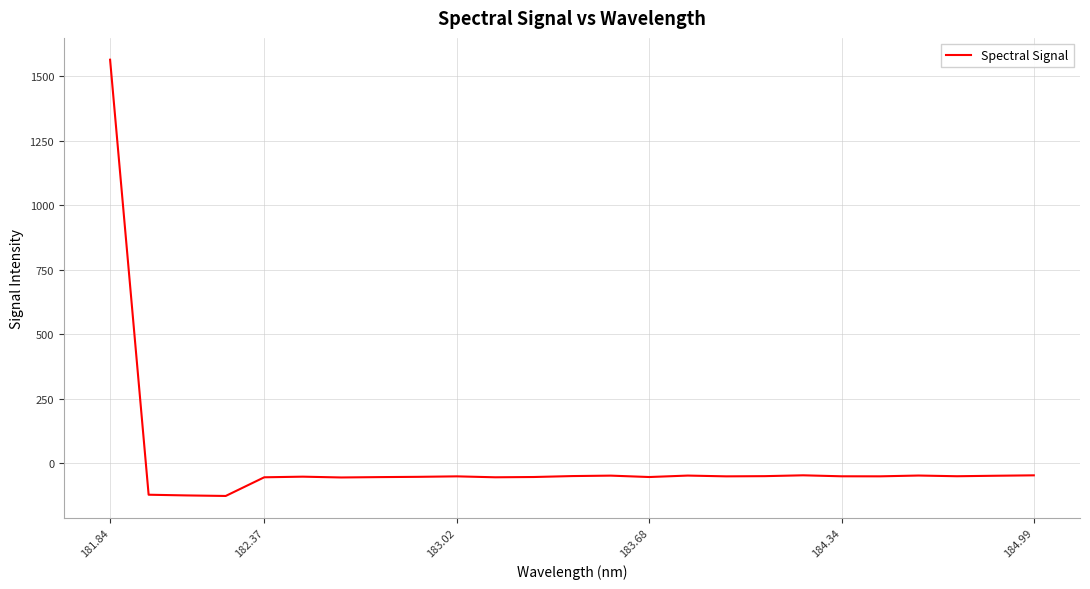

What is the maximum value shown in the chart?

1563.4